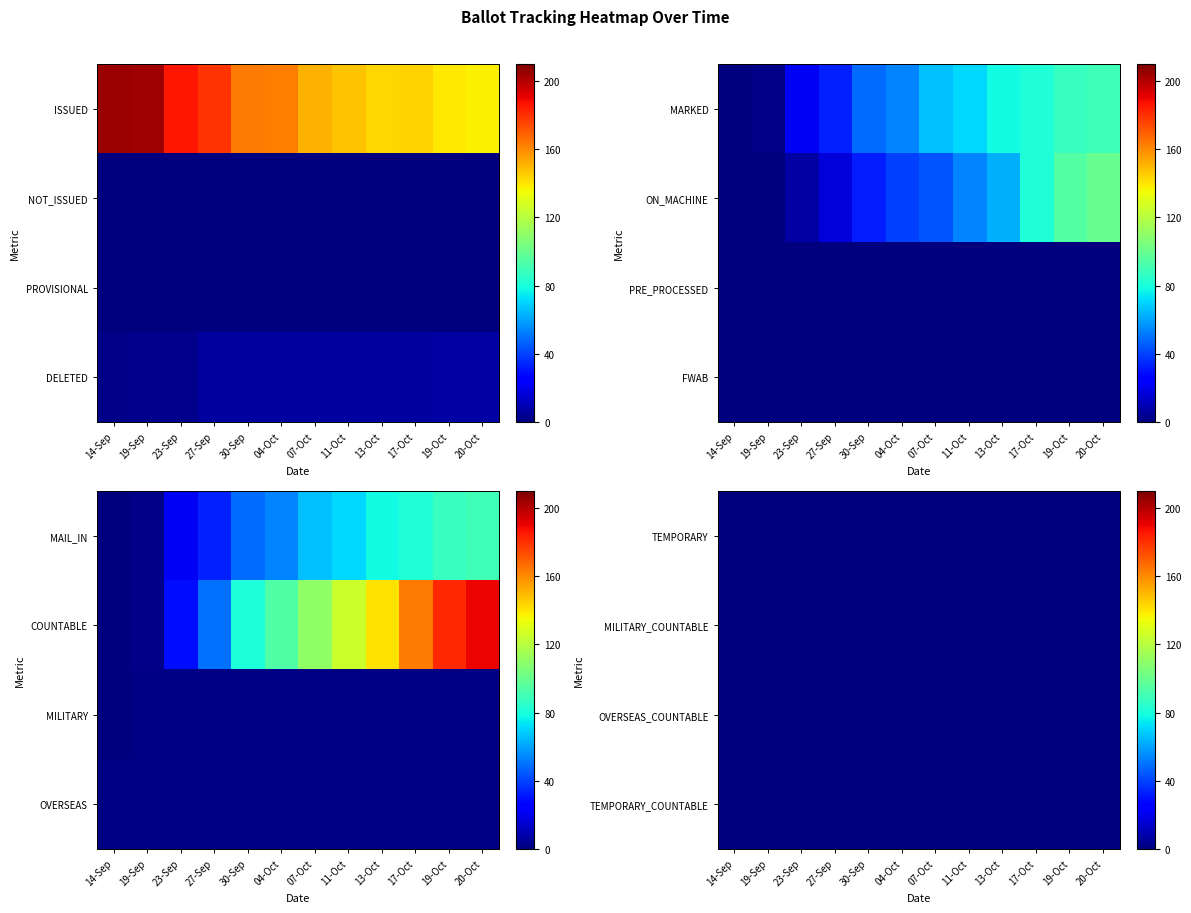

At how many categories does at least one series exceed 182?

2